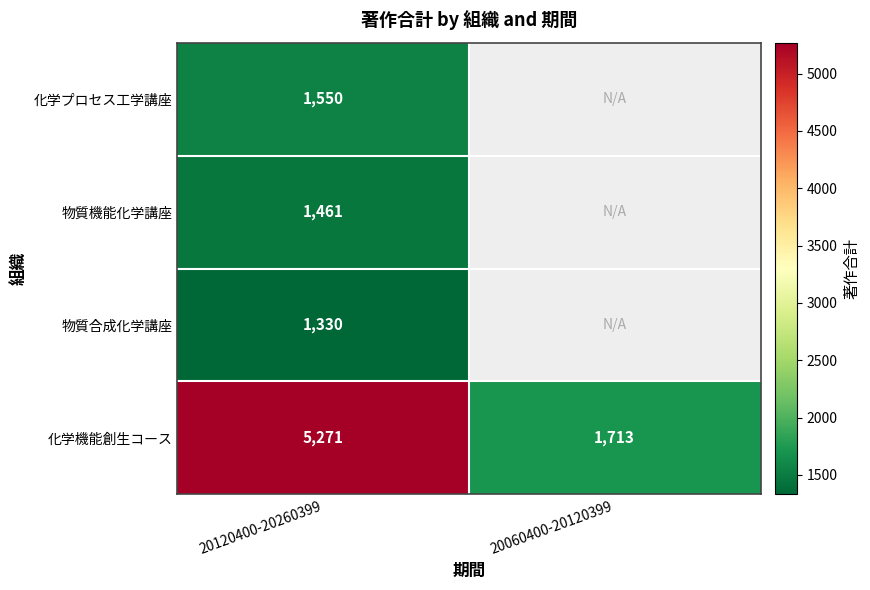

True or false: 化学プロセス工学講座 has a value of 756 at 20120400-20260399.

False